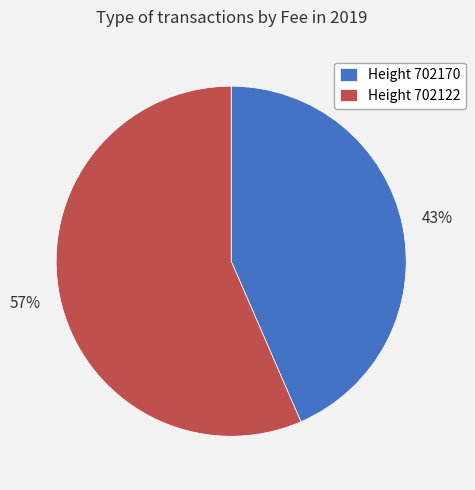

Rank the categories by value from highest to lowest.

Height 702122, Height 702170